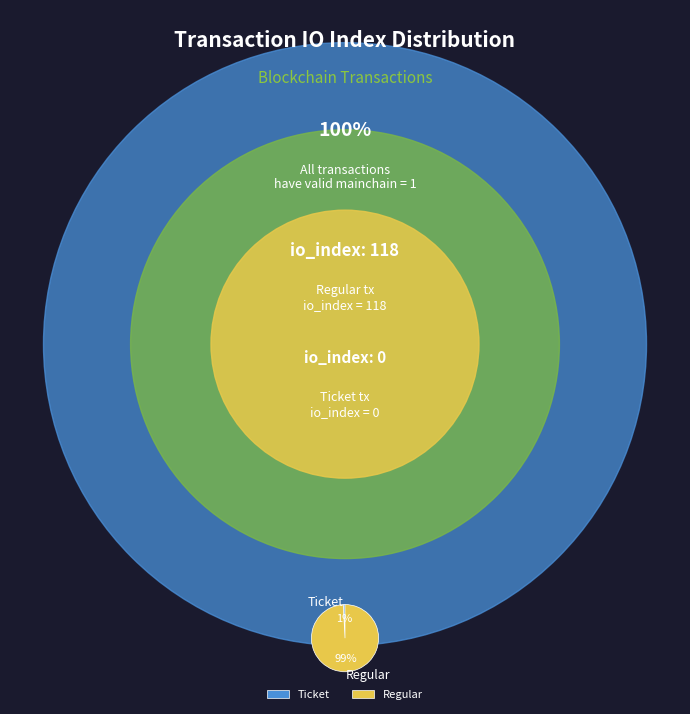

Do Regular and Ticket together represent more than half of the pie?

Yes